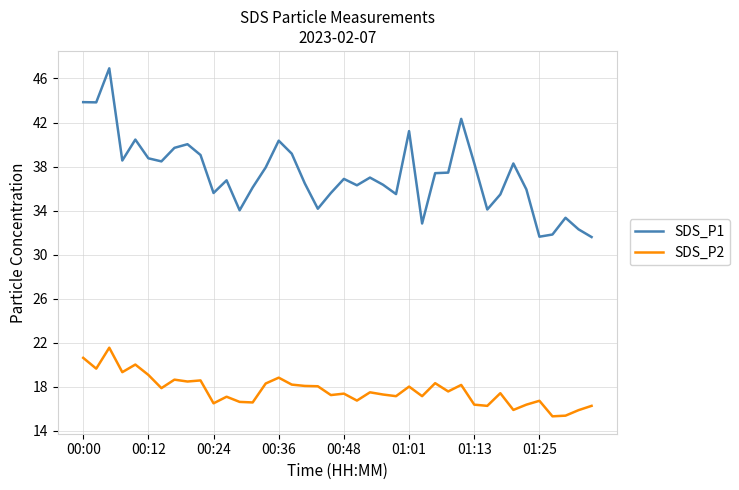

What is the lowest value of the SDS_P1 series?

31.6